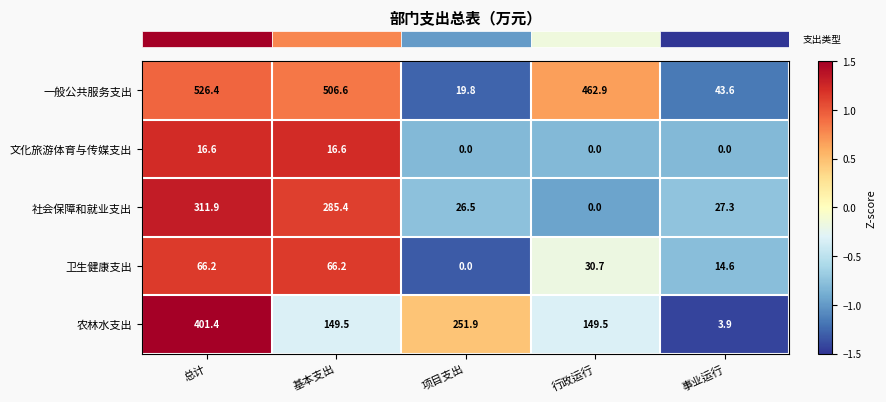

List the series in order of their peak value, lowest first.

文化旅游体育与传媒支出, 卫生健康支出, 社会保障和就业支出, 农林水支出, 一般公共服务支出